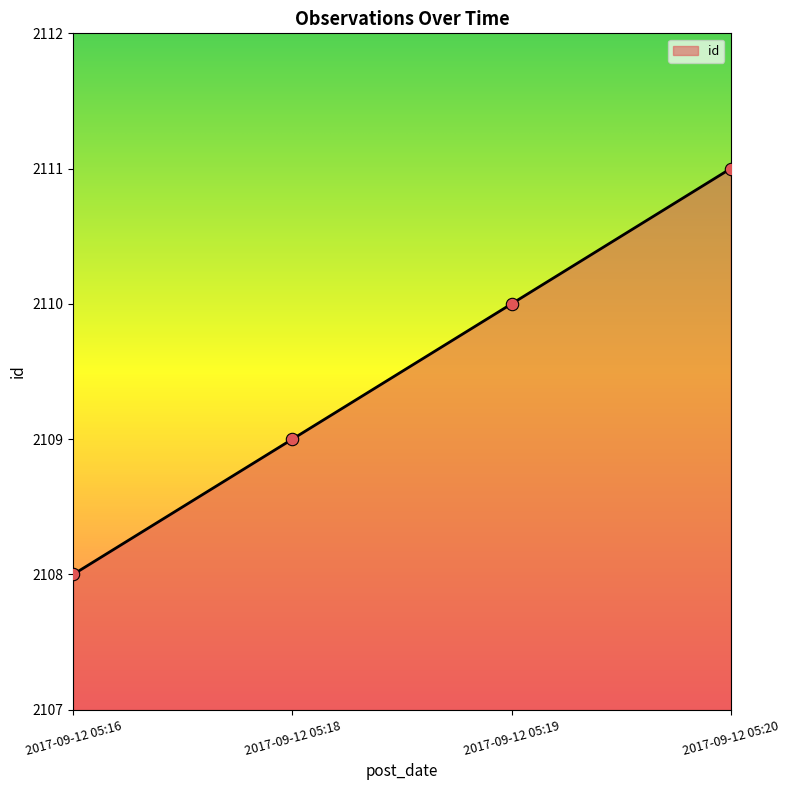

Which has a higher value, 2017-09-12 05:19 or 2017-09-12 05:20?

2017-09-12 05:20